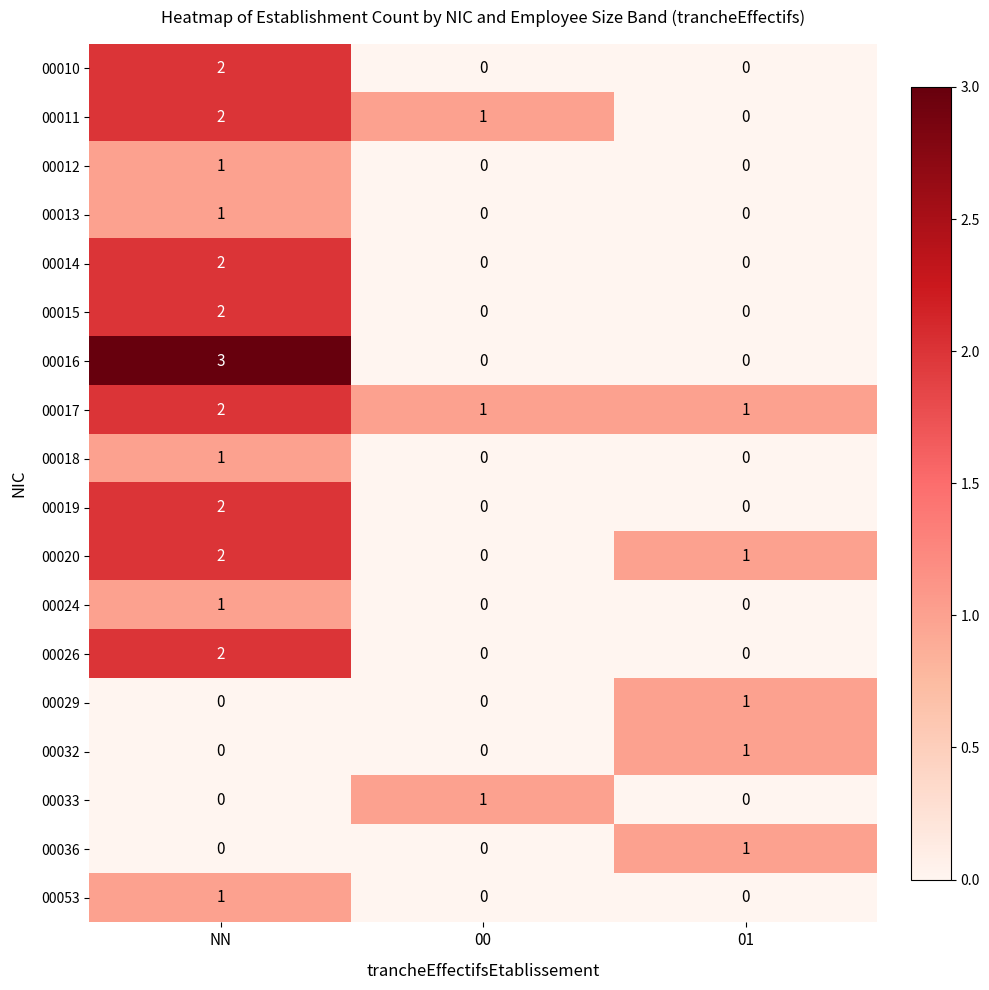

What is the difference between the highest and lowest values at NN?

3